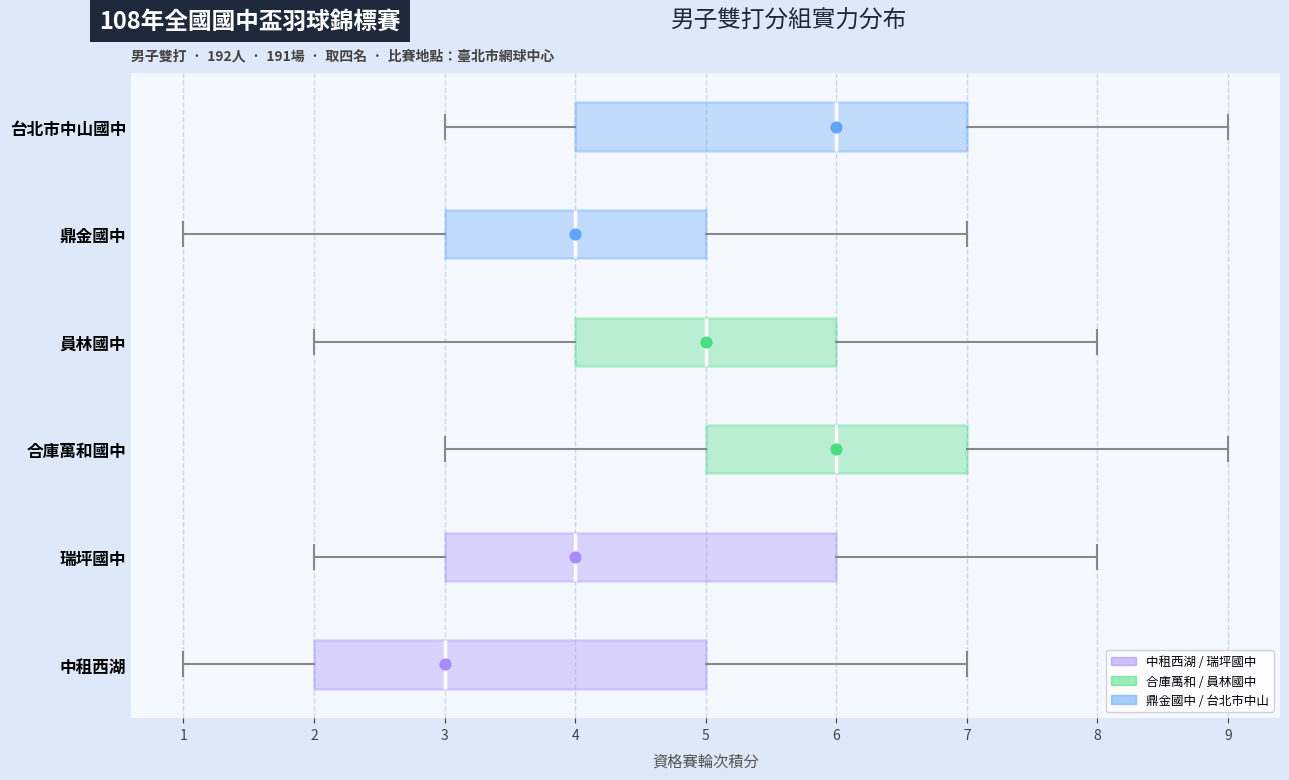

Where does the median line of the box for 鼎金國中 sit on the x-axis? The values are not printed on the chart, so give them approximately, as read against the axis.

4